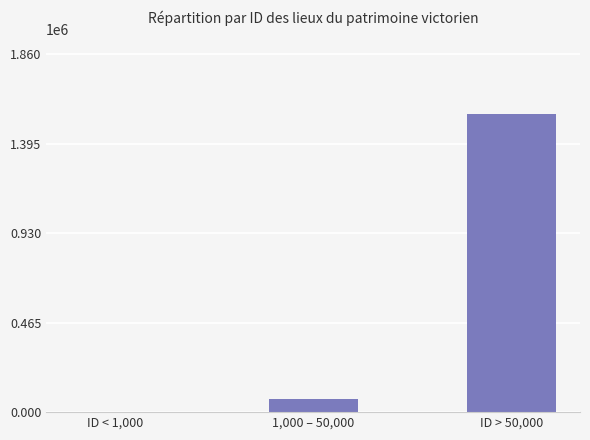

What is the change in value from ID < 1,000 to 1,000 – 50,000?

+66252